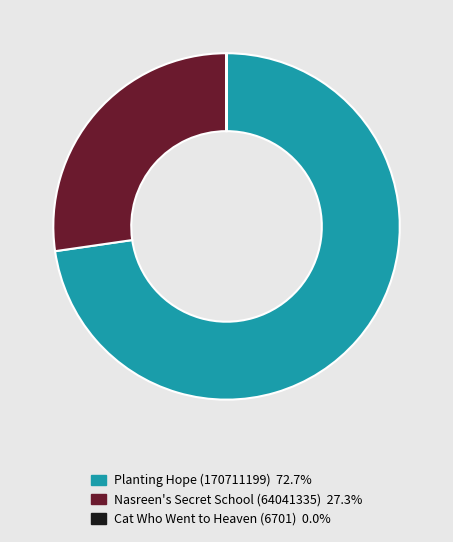

Is there a majority slice in this chart?

Yes